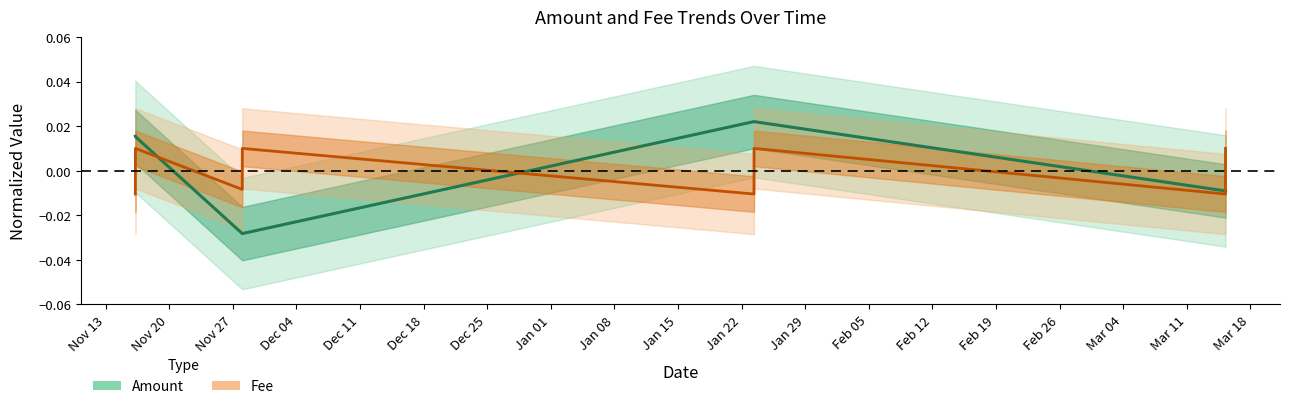

Is the value of Fee at 2023-11-28 00:45:00 greater than the value of Amount at 2024-01-23 08:42:00?

No